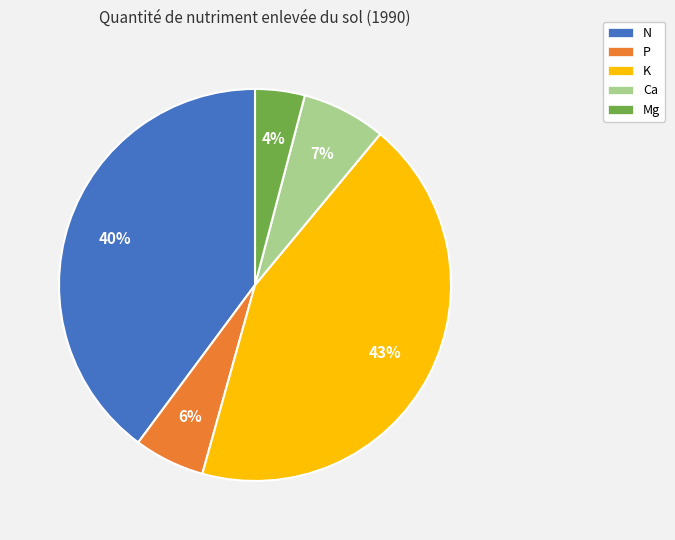

How many slices are in this pie chart?

5